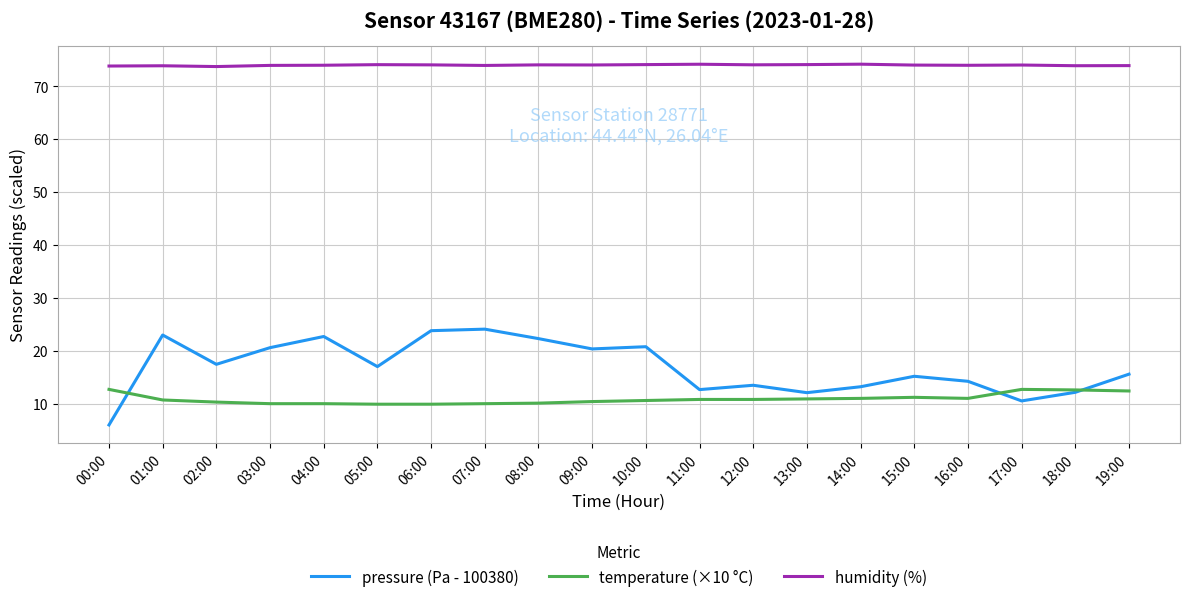

Which series has the largest total across all categories?

humidity (%)